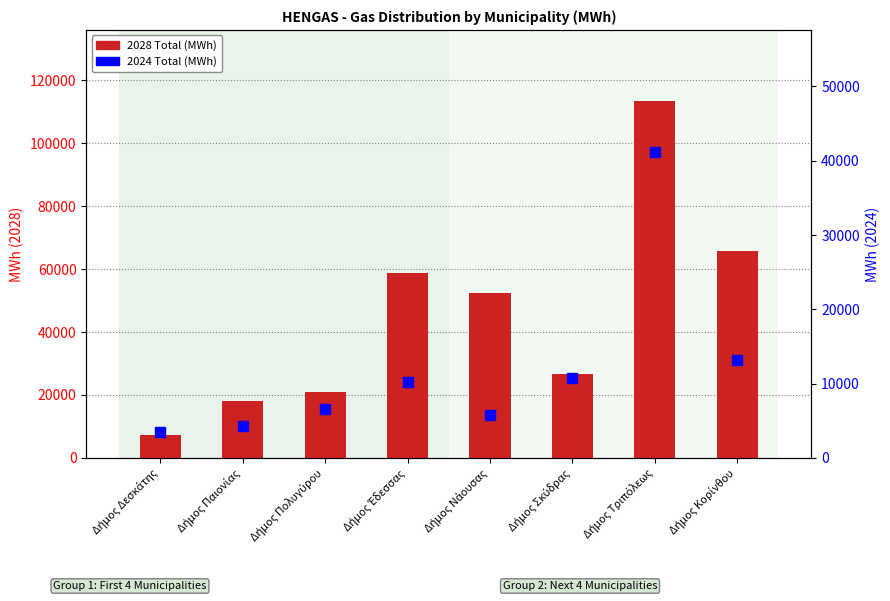

Which series contains the highest Y value?

2028 Total (MWh)